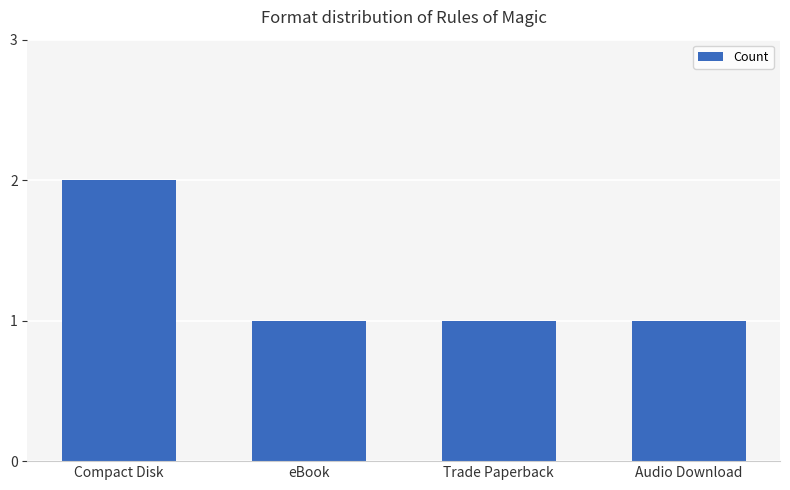

The chart shows a value of 1 at eBook. True or false?

True